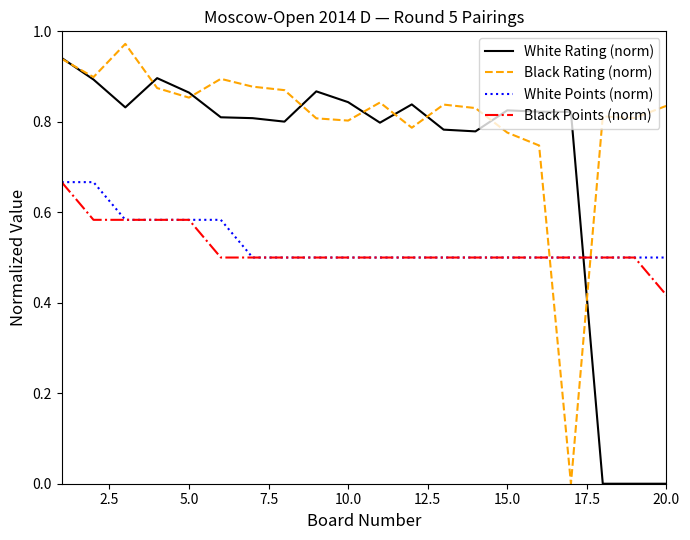

Which series has the largest total across all categories?

Black Rating (norm)